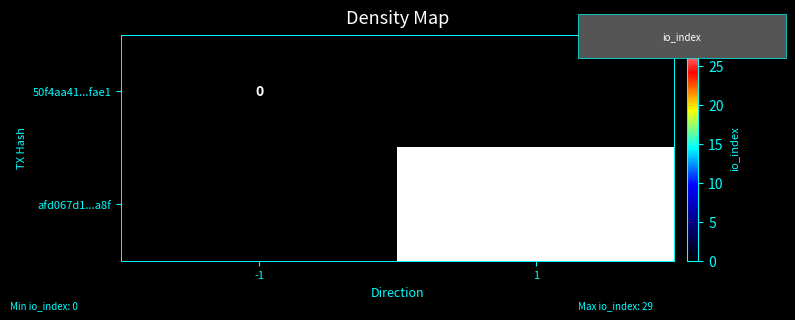

The value of afd067d1...a8f at 1 is 29. True or false?

True